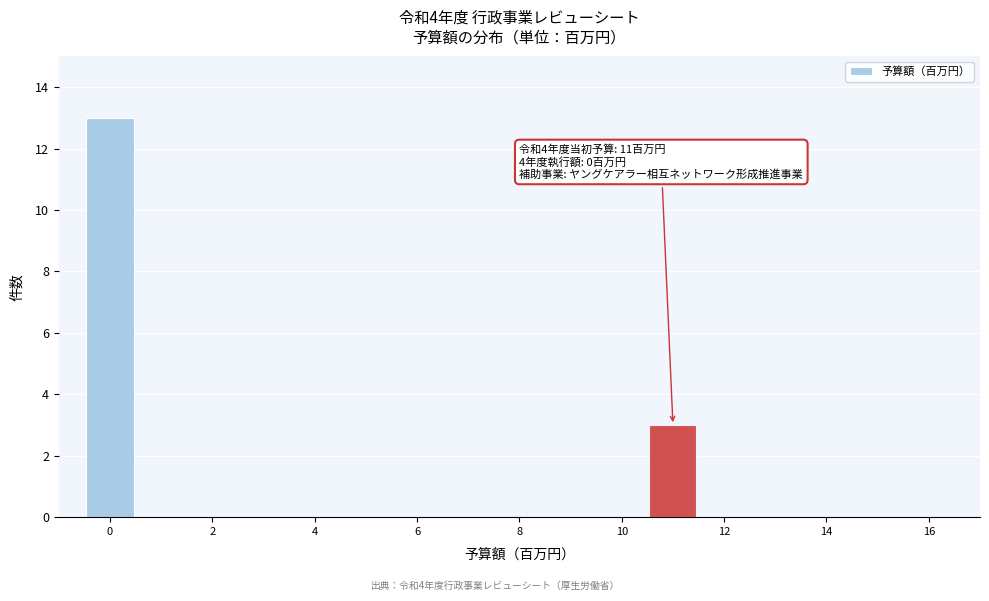

Which range on the x-axis has the tallest bar?

-0.5 to 0.5